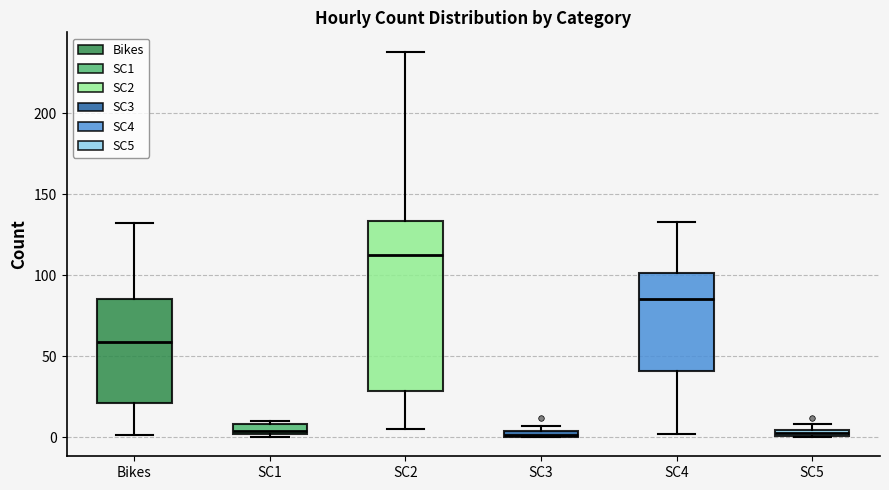

Which box has the highest median line?

SC2